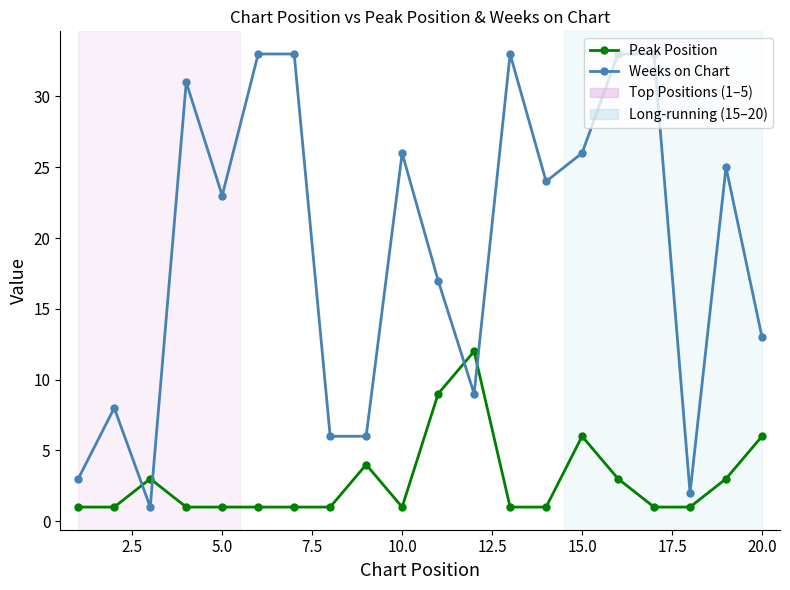

True or false: Weeks on Chart has more than 0 interior local peaks.

True